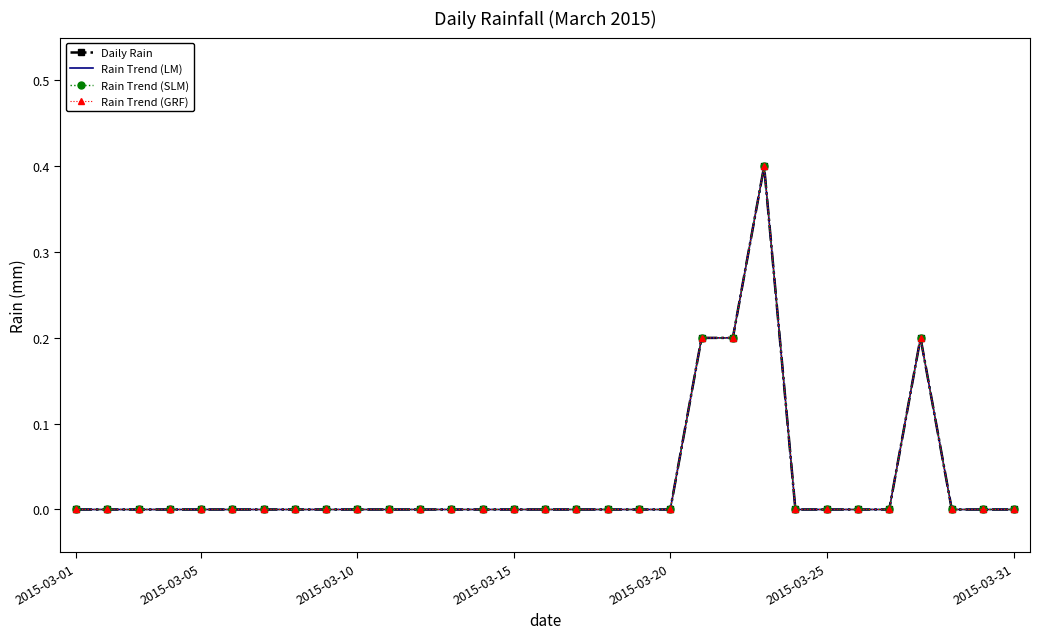

Reading left to right, what are all the values shown in this chart?

Daily Rain: 0.0	0.0	0.0	0.0	0.0	0.0	0.0	0.0	0.0	0.0	0.0	0.0	0.0	0.0	0.0	0.0	0.0	0.0	0.0	0.0	0.2	0.2	0.4	0.0	0.0	0.0	0.0	0.2	0.0	0.0	0.0
Rain Trend (LM): 0.0	0.0	0.0	0.0	0.0	0.0	0.0	0.0	0.0	0.0	0.0	0.0	0.0	0.0	0.0	0.0	0.0	0.0	0.0	0.0	0.2	0.2	0.4	0.0	0.0	0.0	0.0	0.2	0.0	0.0	0.0
Rain Trend (SLM): 0.0	0.0	0.0	0.0	0.0	0.0	0.0	0.0	0.0	0.0	0.0	0.0	0.0	0.0	0.0	0.0	0.0	0.0	0.0	0.0	0.2	0.2	0.4	0.0	0.0	0.0	0.0	0.2	0.0	0.0	0.0
Rain Trend (GRF): 0.0	0.0	0.0	0.0	0.0	0.0	0.0	0.0	0.0	0.0	0.0	0.0	0.0	0.0	0.0	0.0	0.0	0.0	0.0	0.0	0.2	0.2	0.4	0.0	0.0	0.0	0.0	0.2	0.0	0.0	0.0